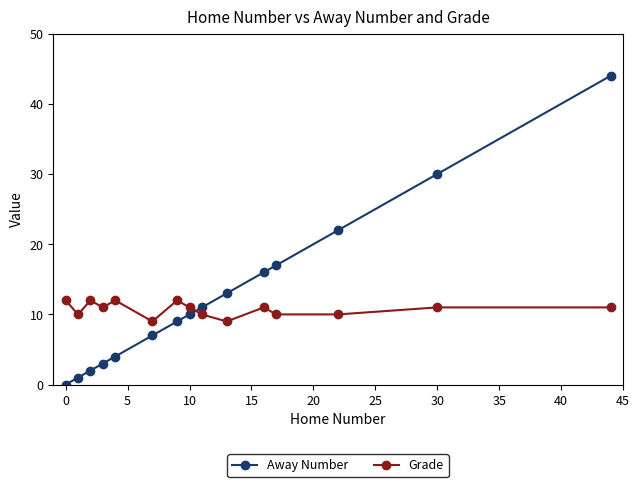

What is the difference between the maximum and minimum values in the Grade series?

3